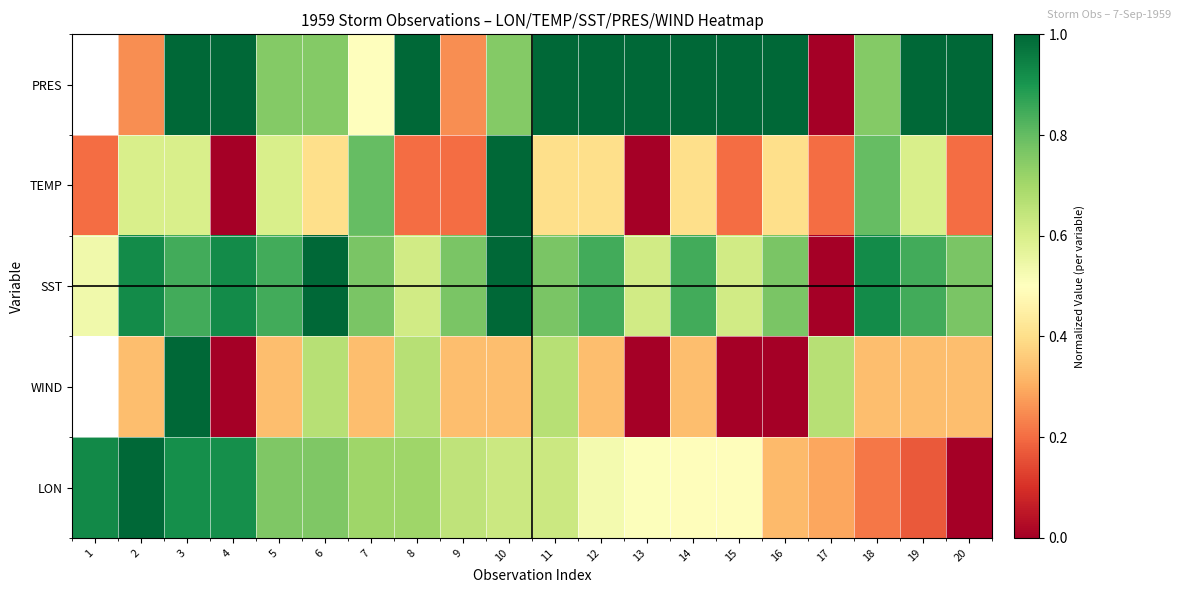

What is the total value across all series at 7?

3.1